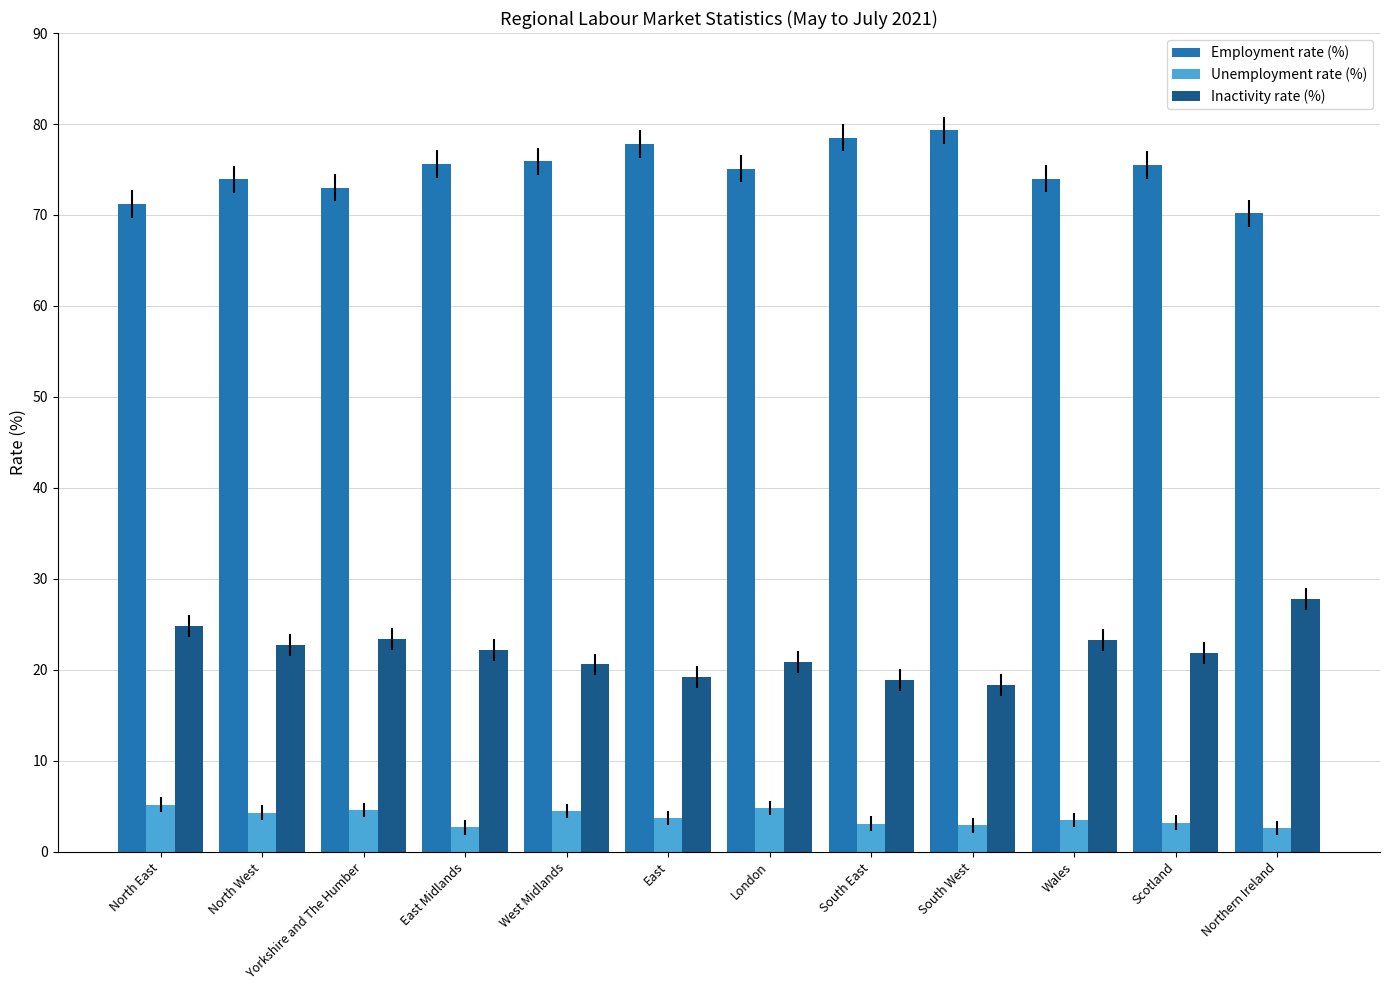

What is the label of the 12th bar from the right?

North East